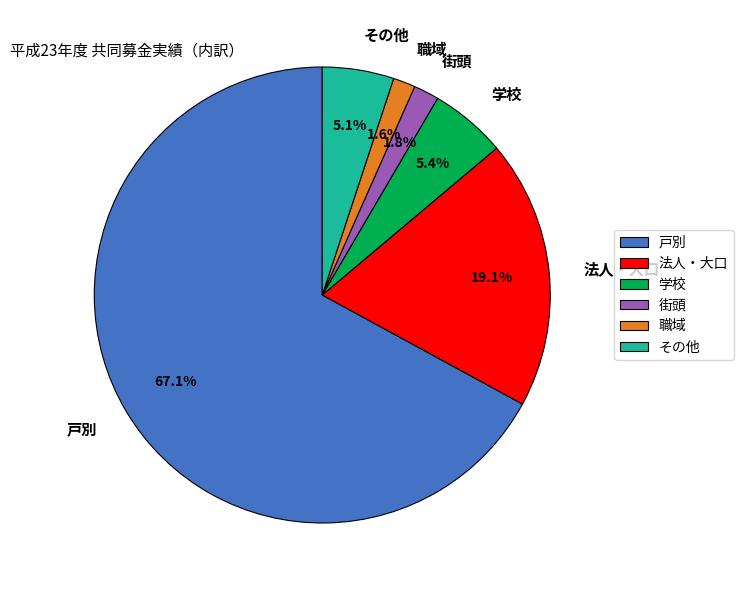

To the nearest percent, what is the combined percentage of その他 and 職域?

7%